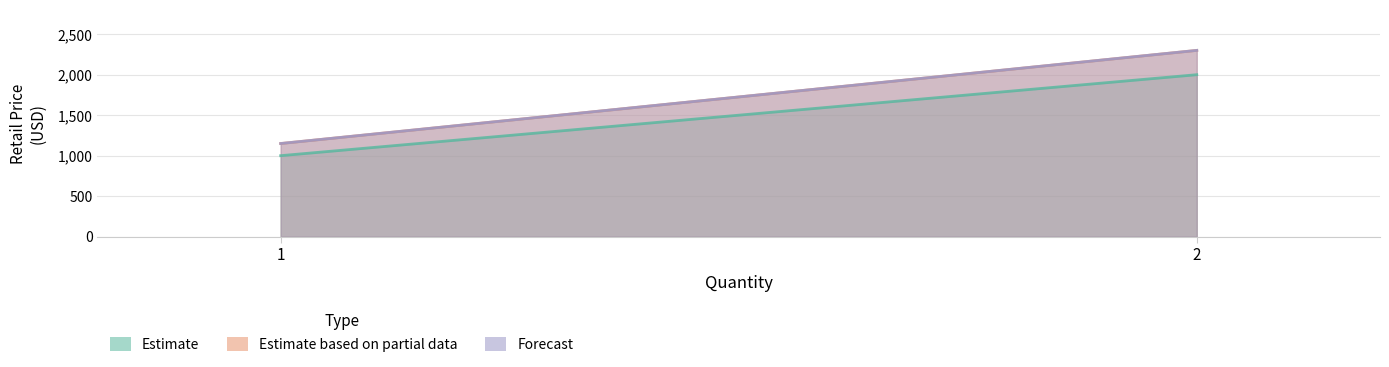

Which has a higher value, 2 or 1?

2